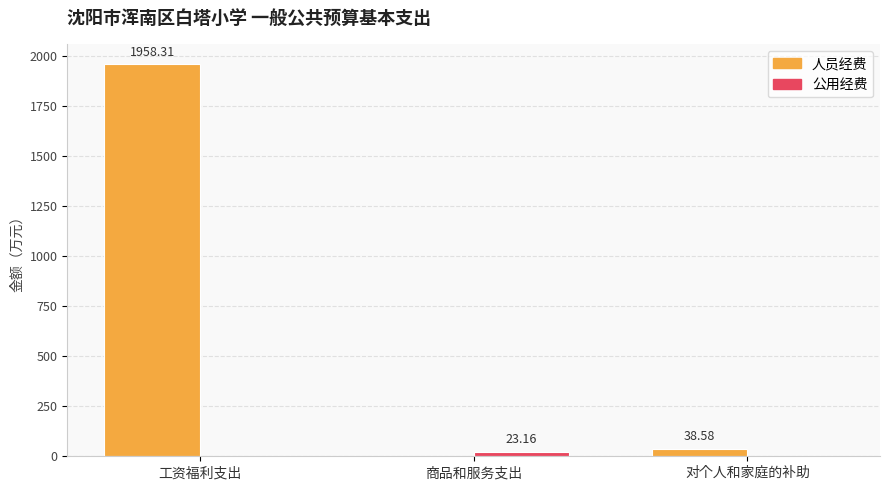

At which label is 人员经费 closest to 979?

对个人和家庭的补助